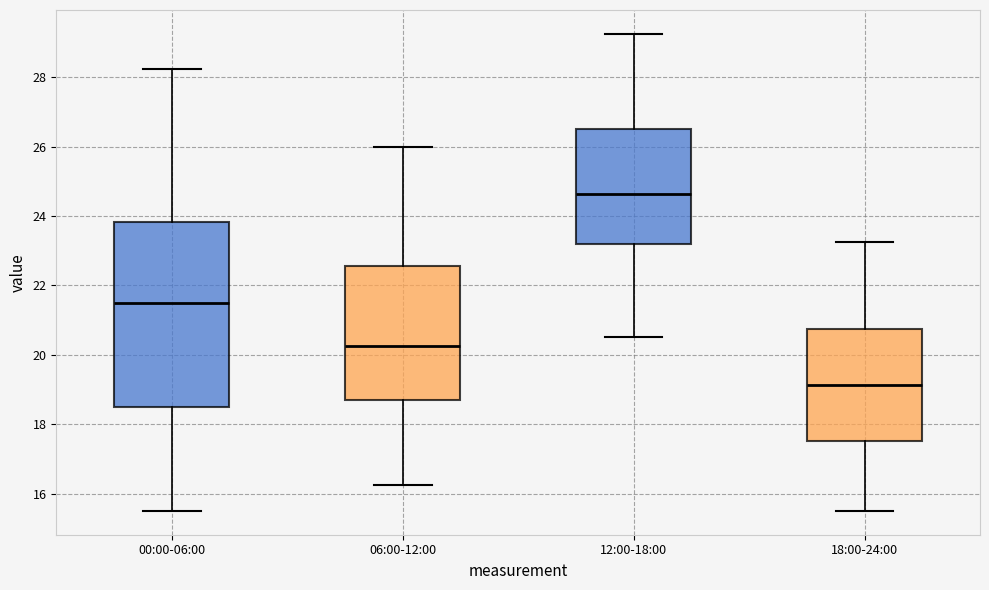

Which box is the tallest, from its lower edge to its upper edge?

00:00-06:00